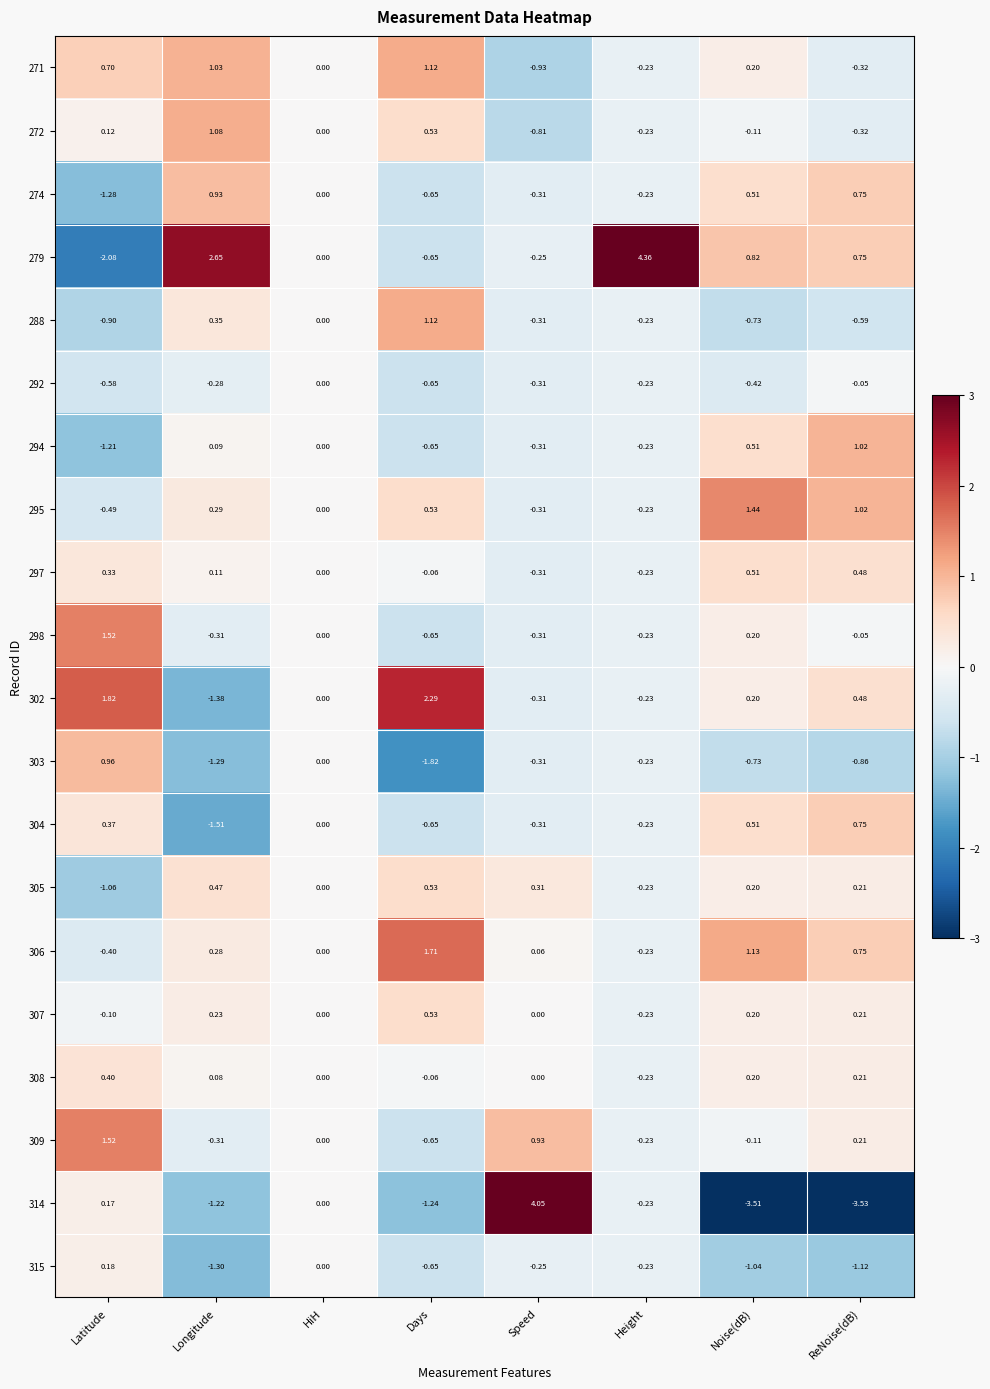

Which series has the widest spread of values?

314